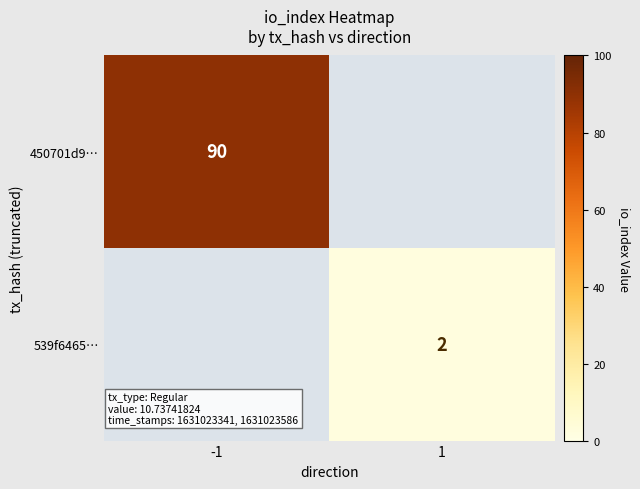

The 539f6465… series shows 2 at 1. True or false?

True